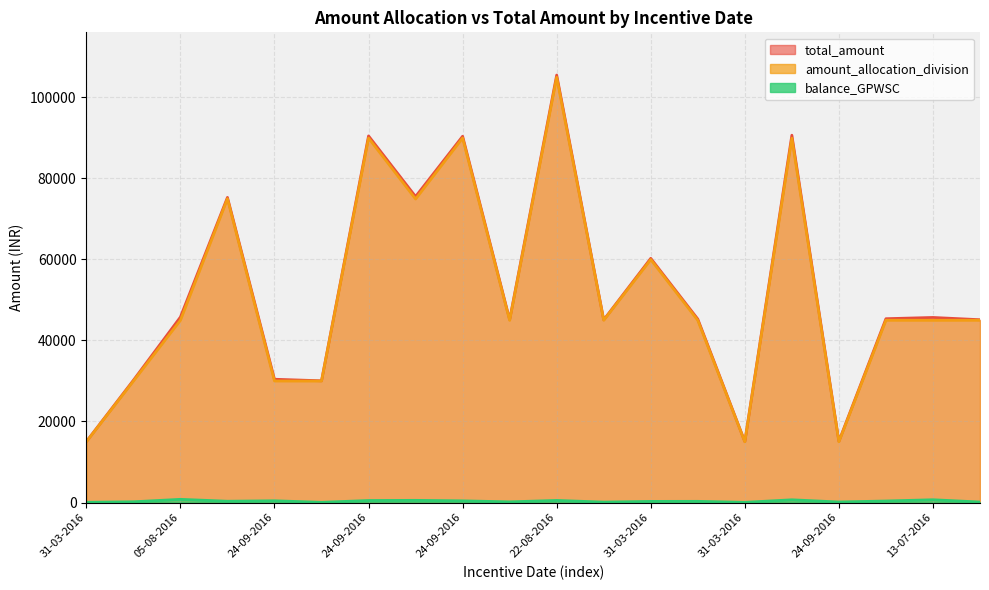

What is the label of the 9th point from the right?

25-06-2016